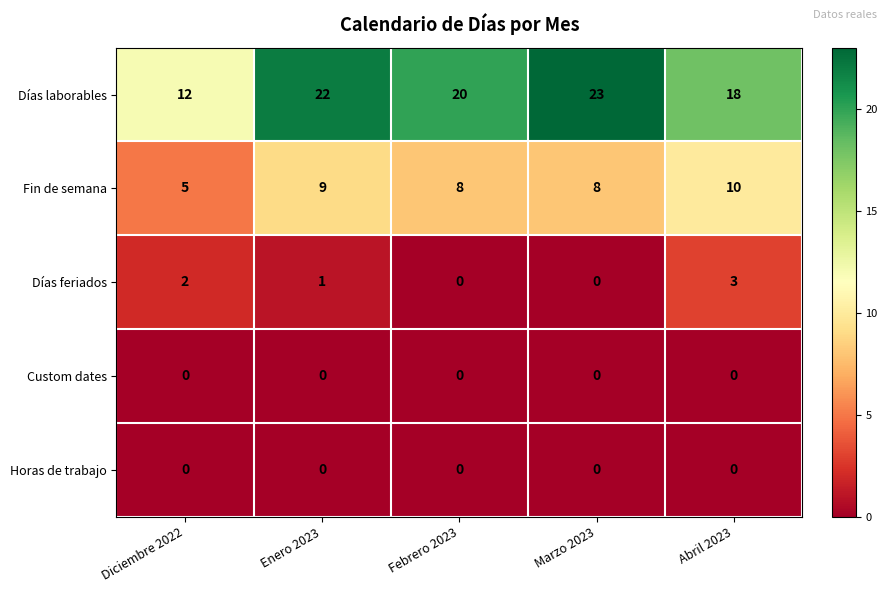

At which label is Días laborables closest to 17?

Abril 2023